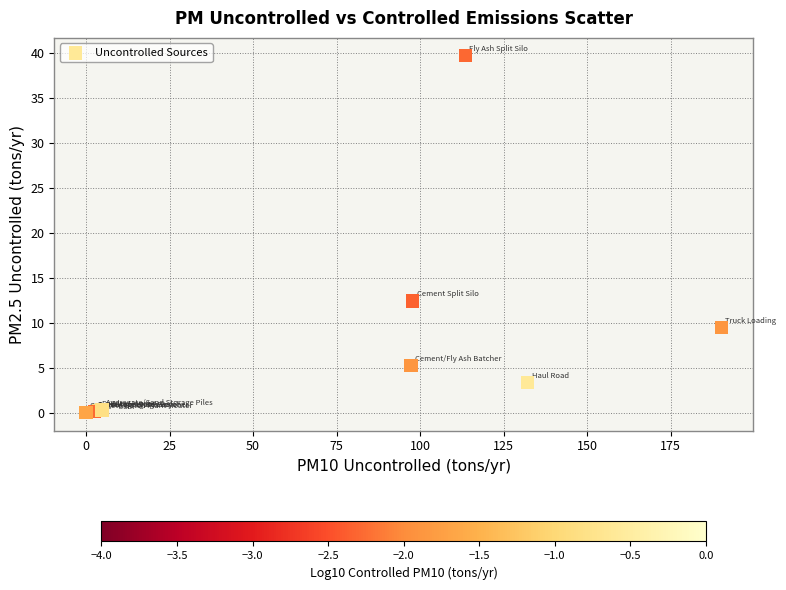

What Y value in the scatter plot is closest to 19?

12.5